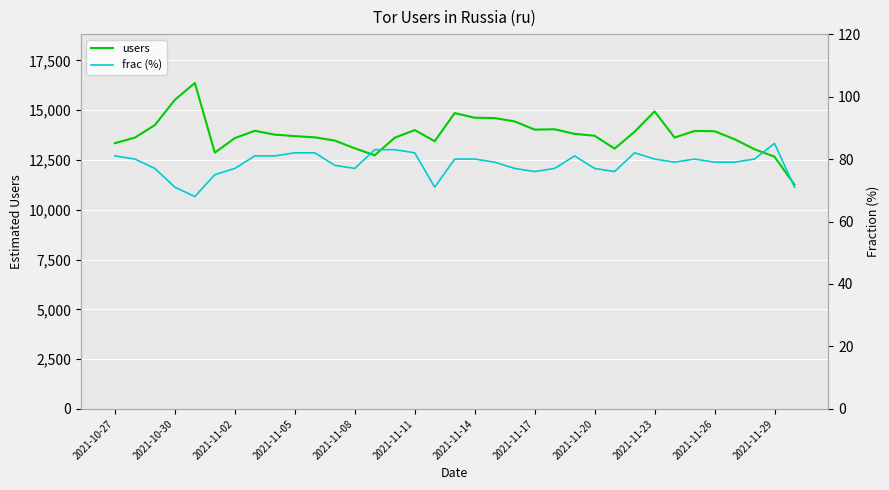

What is the greatest value displayed?

16368